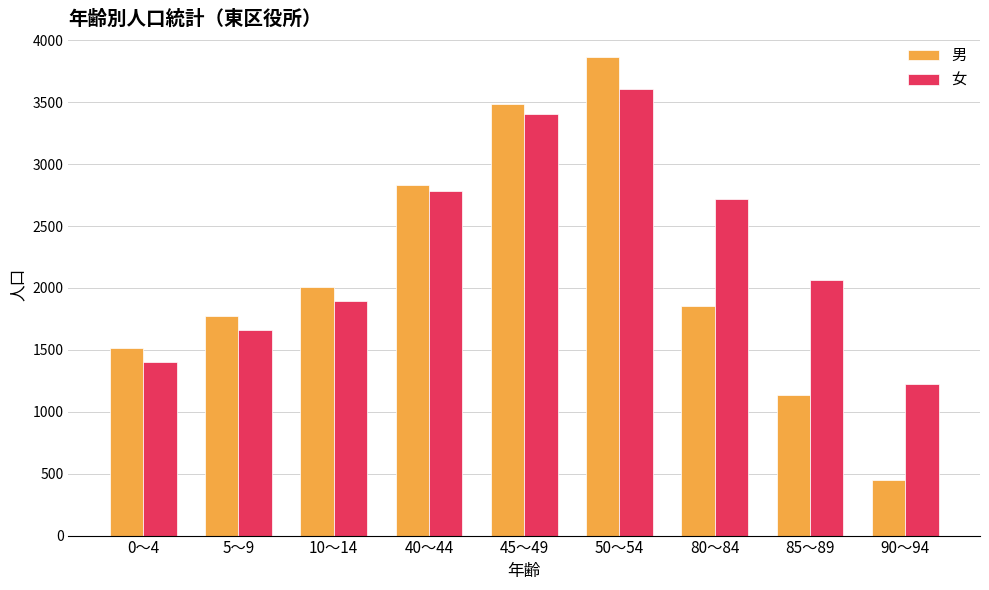

What is the difference between the highest and lowest values at 40～44?

52